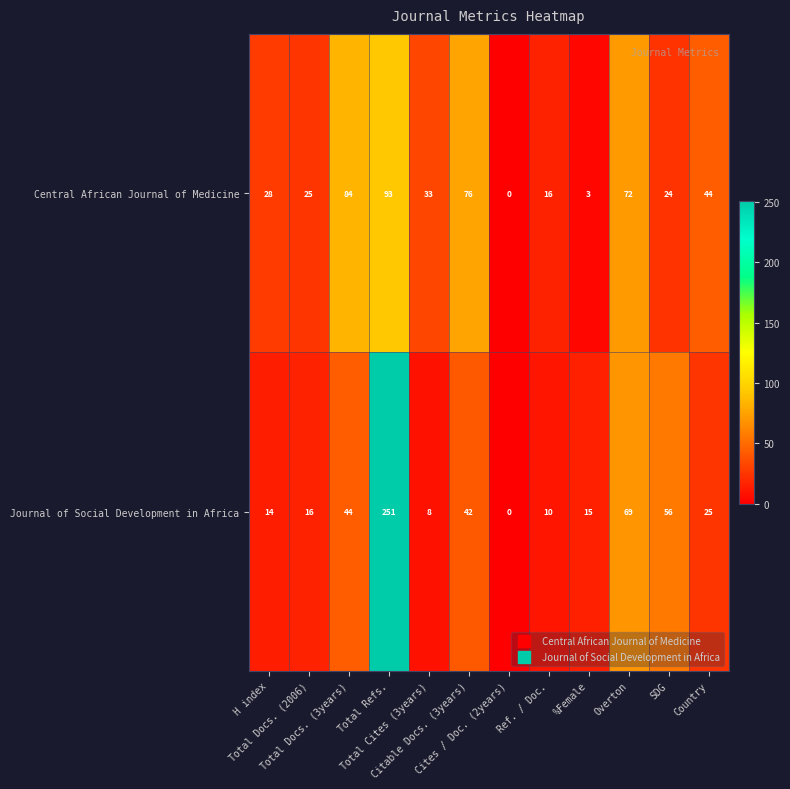

Which series changed the most between Total Docs. (3years) and Citable Docs. (3years)?

Central African Journal of Medicine